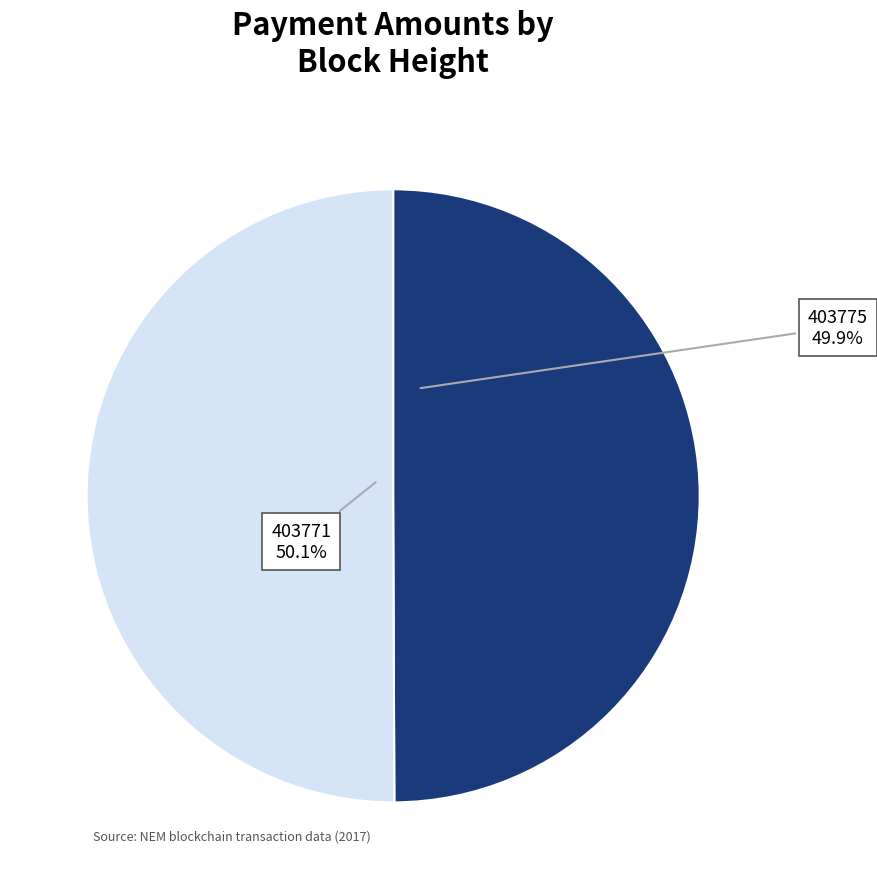

Is there a majority slice in this chart?

Yes